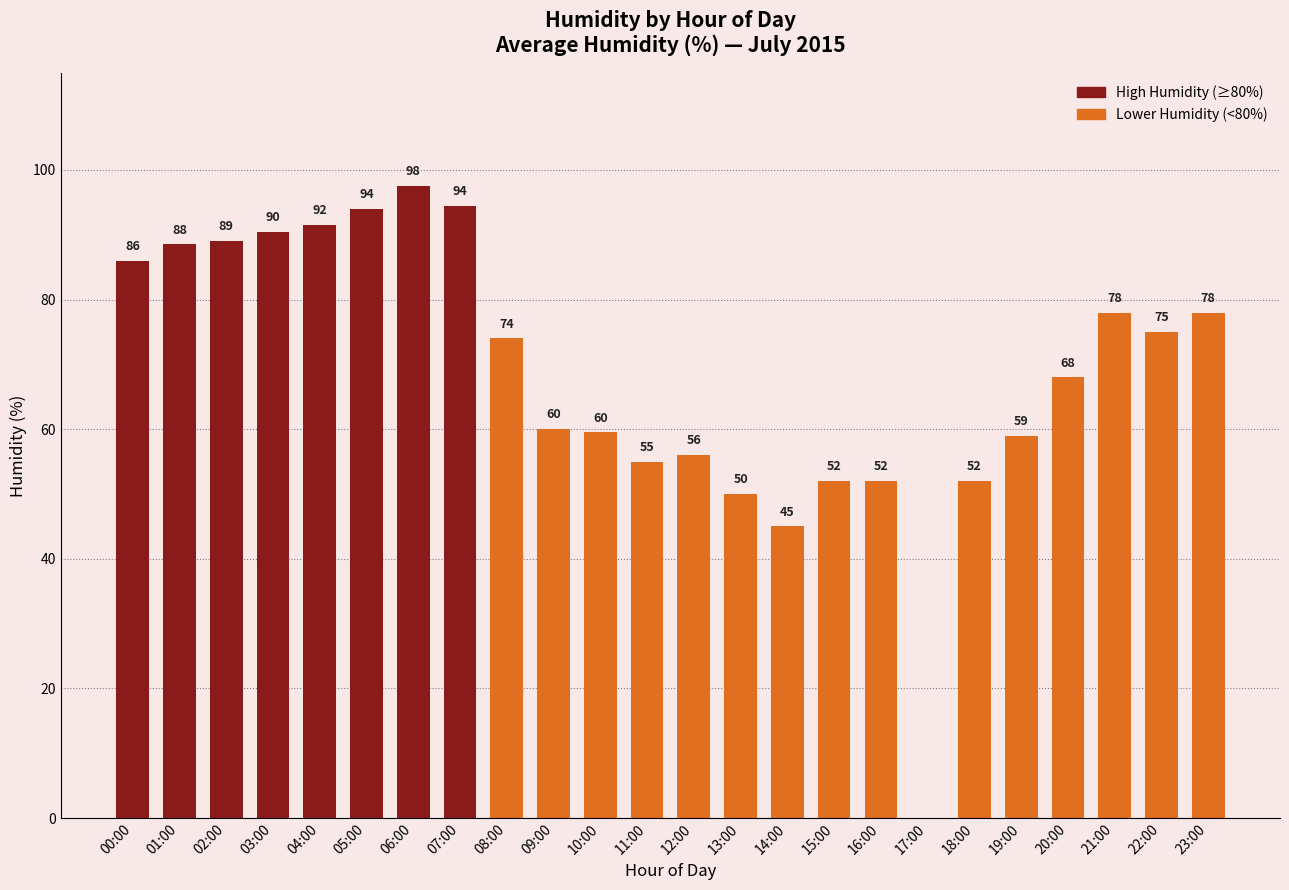

At which category does the chart reach its peak across all series?

06:00